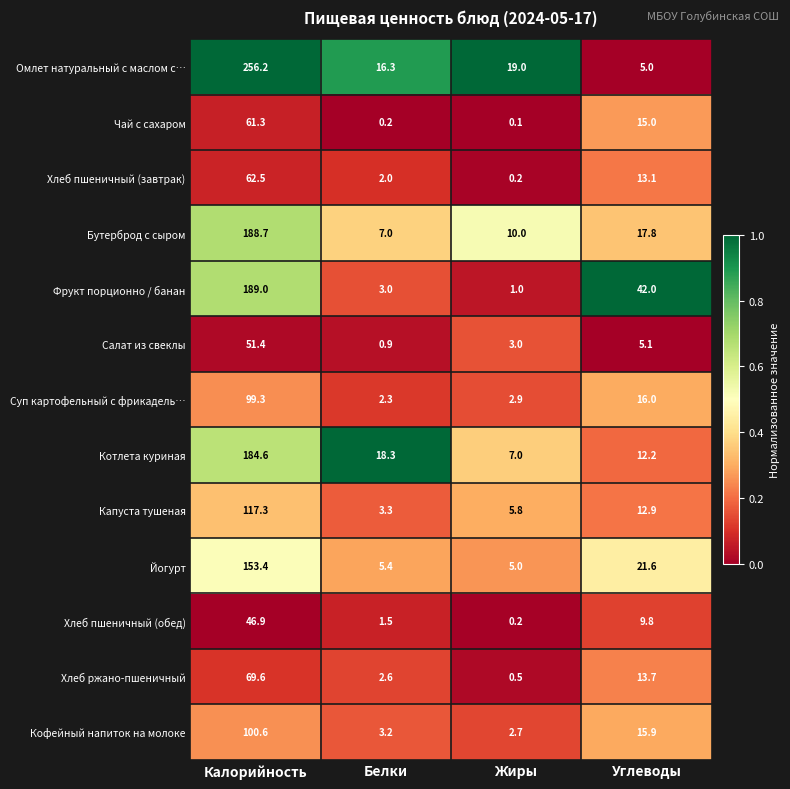

Rank the series by their maximum value, from highest to lowest.

Омлет натуральный с маслом с…, Фрукт порционно / банан, Бутерброд с сыром, Котлета куриная, Йогурт, Капуста тушеная, Кофейный напиток на молоке, Суп картофельный с фрикадель…, Хлеб ржано-пшеничный, Хлеб пшеничный (завтрак), Чай с сахаром, Салат из свеклы, Хлеб пшеничный (обед)